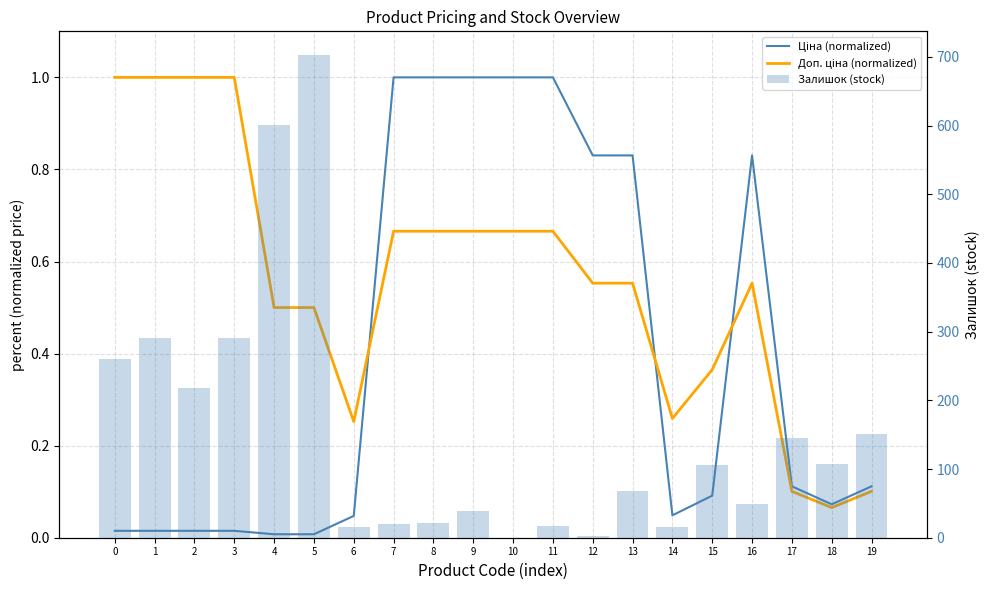

Reading right to left, list all the values displayed in this chart.

Ціна (normalized): 19=0.1	18=0.1	17=0.1	16=0.8	15=0.1	14=0.0	13=0.8	12=0.8	11=1.0	10=1.0	9=1.0	8=1.0	7=1.0	6=0.0	5=0.0	4=0.0	3=0.0	2=0.0	1=0.0	0=0.0
Доп. ціна (normalized): 19=0.1	18=0.1	17=0.1	16=0.6	15=0.4	14=0.3	13=0.6	12=0.6	11=0.7	10=0.7	9=0.7	8=0.7	7=0.7	6=0.3	5=0.5	4=0.5	3=1.0	2=1.0	1=1.0	0=1.0
Залишок (stock): 19=151.0	18=107.0	17=145.0	16=49.0	15=106.0	14=15.0	13=68.0	12=2.0	11=17.0	10=0.0	9=39.0	8=21.0	7=20.0	6=15.0	5=702.0	4=601.0	3=290.0	2=218.0	1=290.0	0=260.0